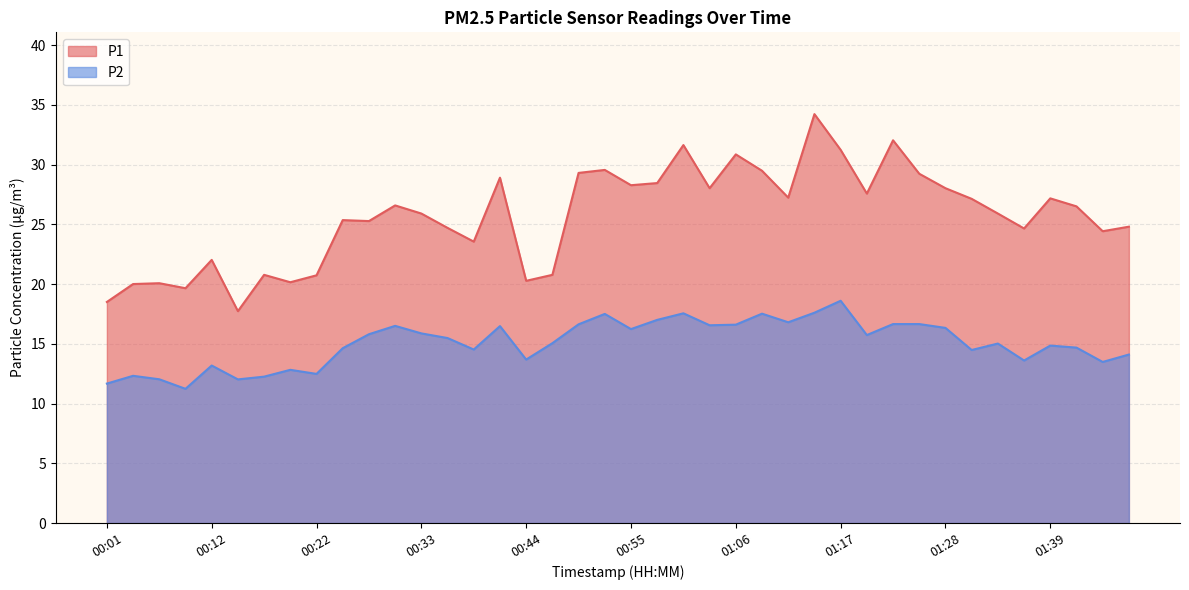

How many interior local peaks does the P2 series have?

11